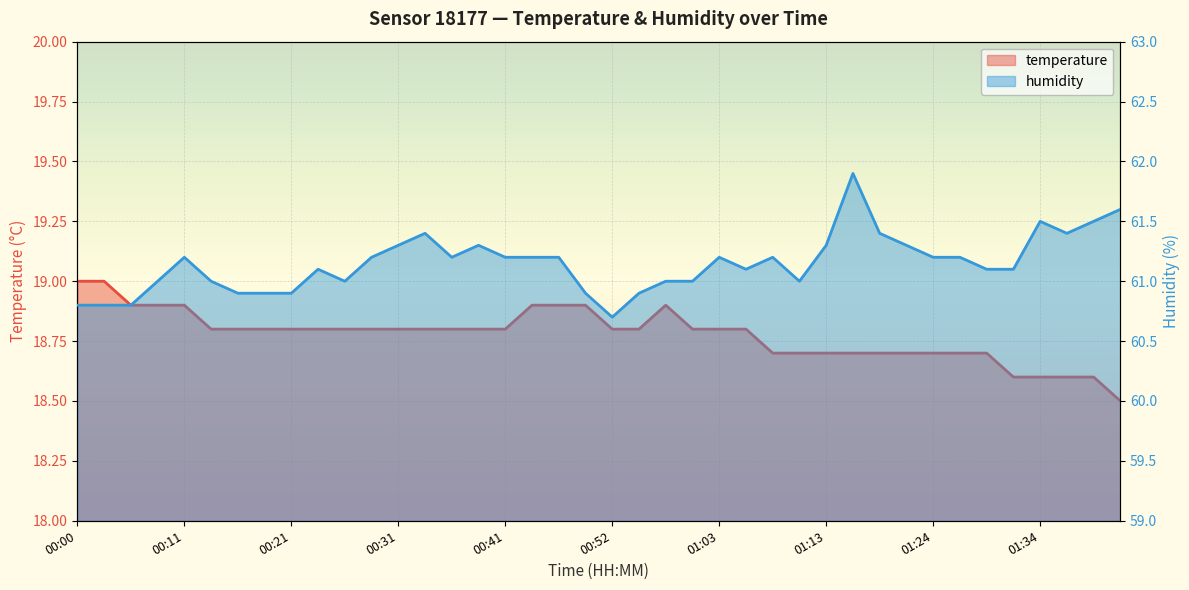

Read the humidity value at 00:39.

61.3